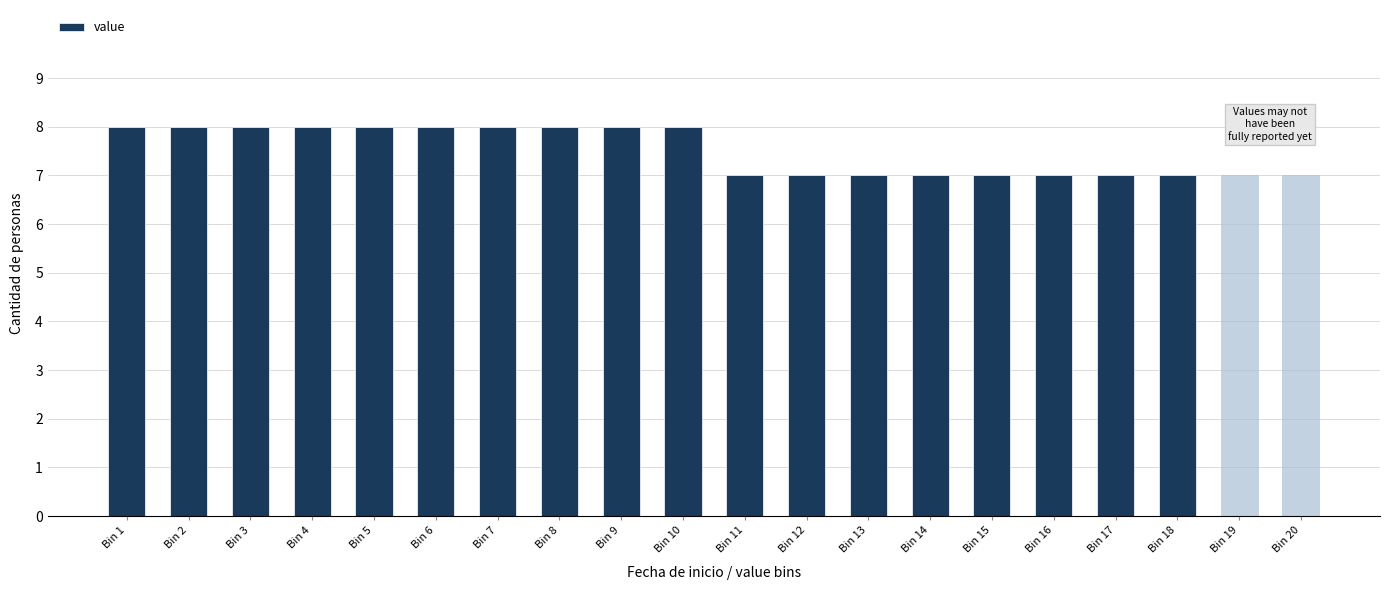

Reading left to right, transcribe all the data shown in this chart.

Bin 1=8	Bin 2=8	Bin 3=8	Bin 4=8	Bin 5=8	Bin 6=8	Bin 7=8	Bin 8=8	Bin 9=8	Bin 10=8	Bin 11=7	Bin 12=7	Bin 13=7	Bin 14=7	Bin 15=7	Bin 16=7	Bin 17=7	Bin 18=7	Bin 19=7	Bin 20=7